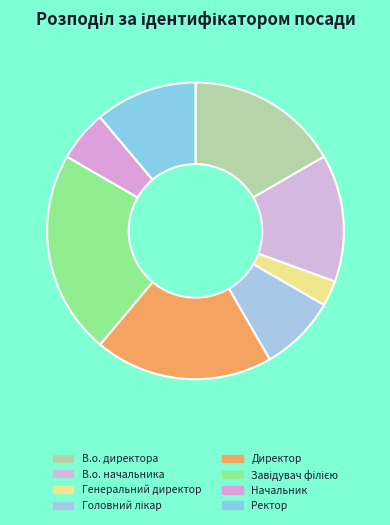

How many segments does this pie chart have?

8